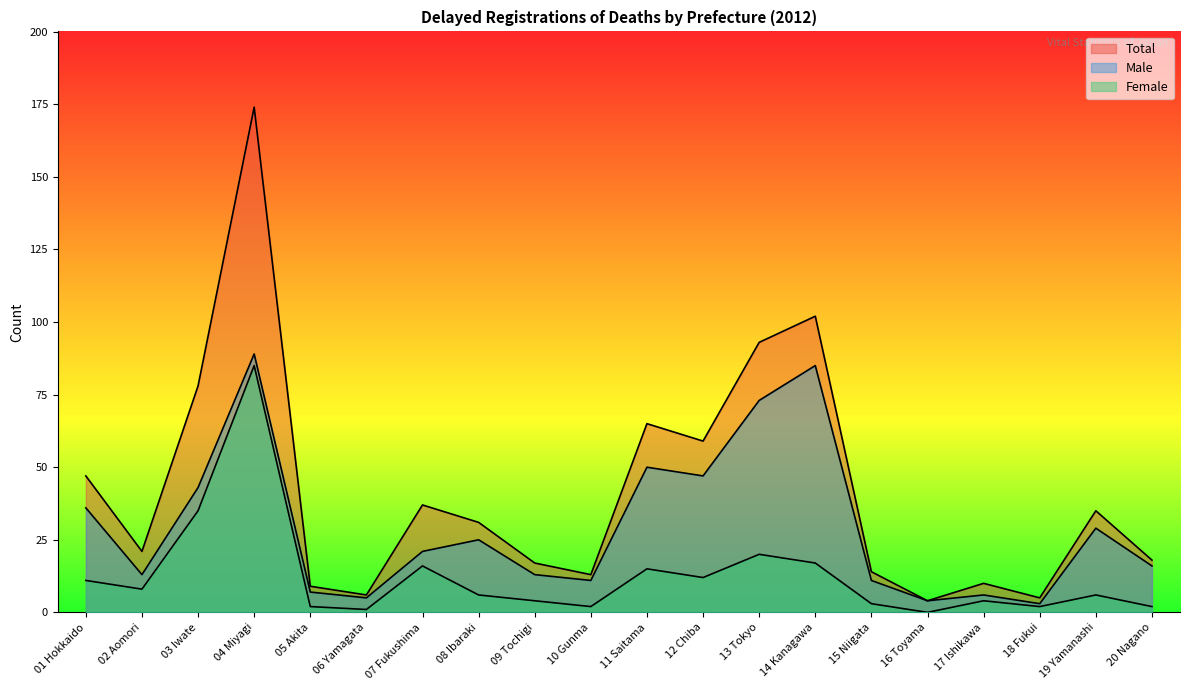

True or false: Total and Female cross at least once.

False